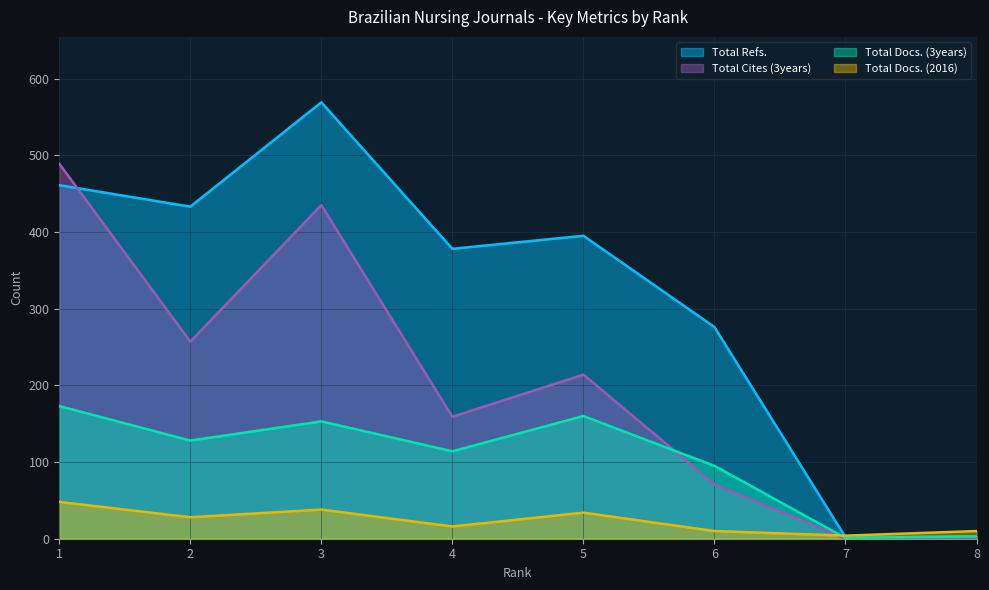

What is the maximum value for Total Refs.?

569